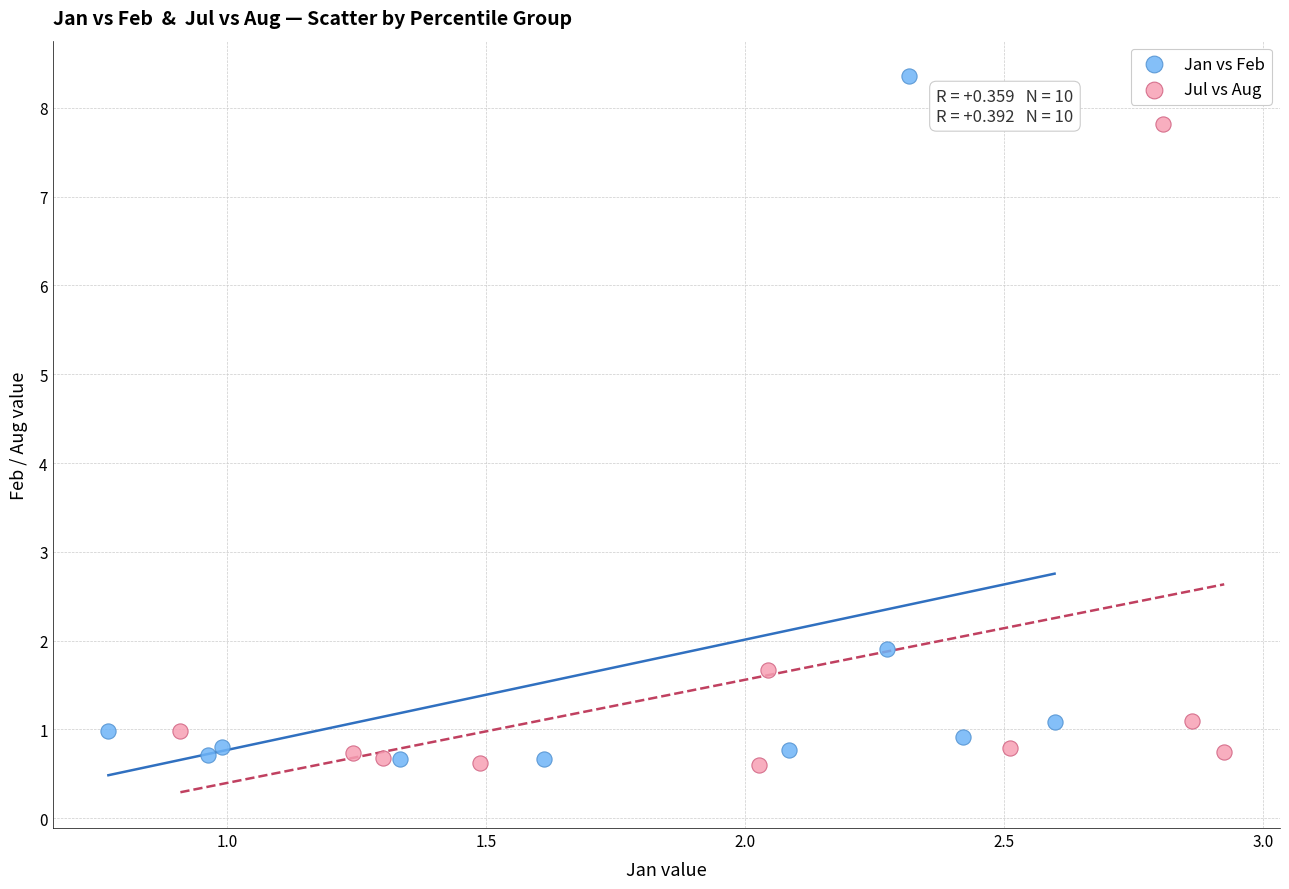

Which series has the largest Y range (max minus min)?

Jan vs Feb